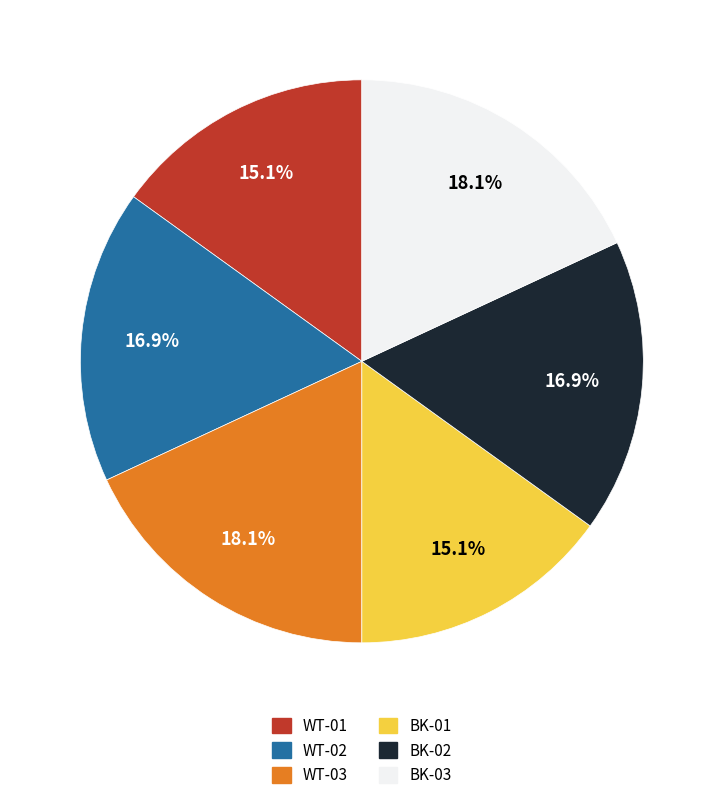

What is the total percentage of BK-03 and BK-01?

33.1%